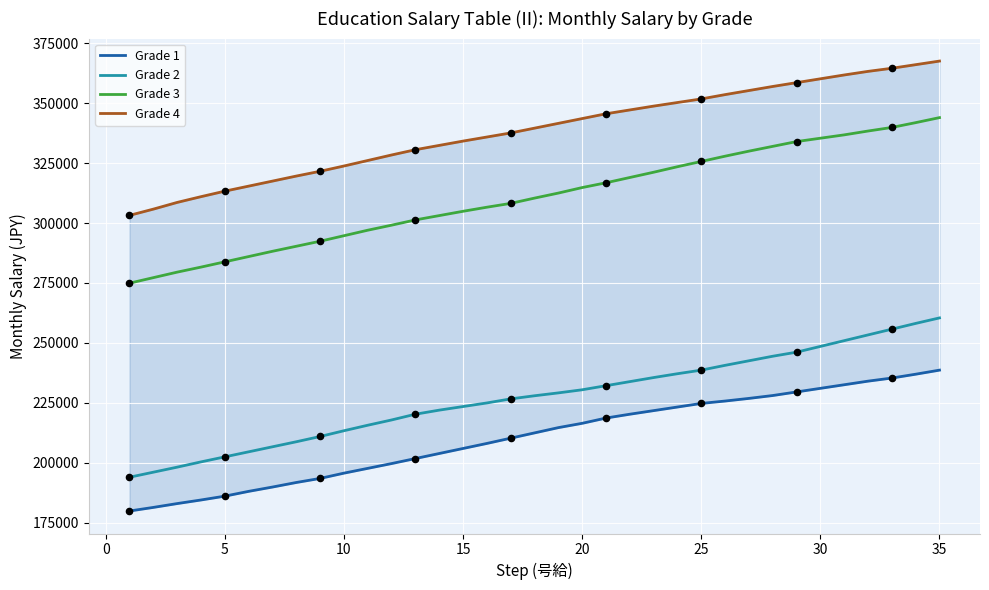

Which series has the largest total across all categories?

Grade 4